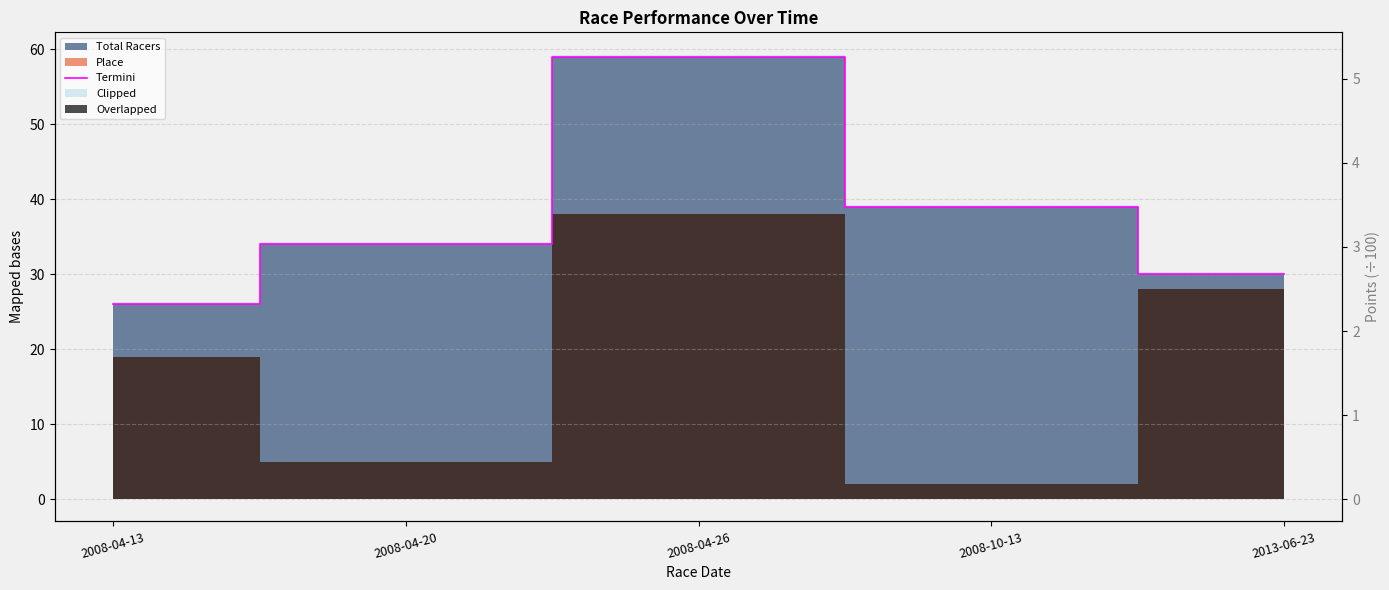

What position from the right is 2008-04-13?

5